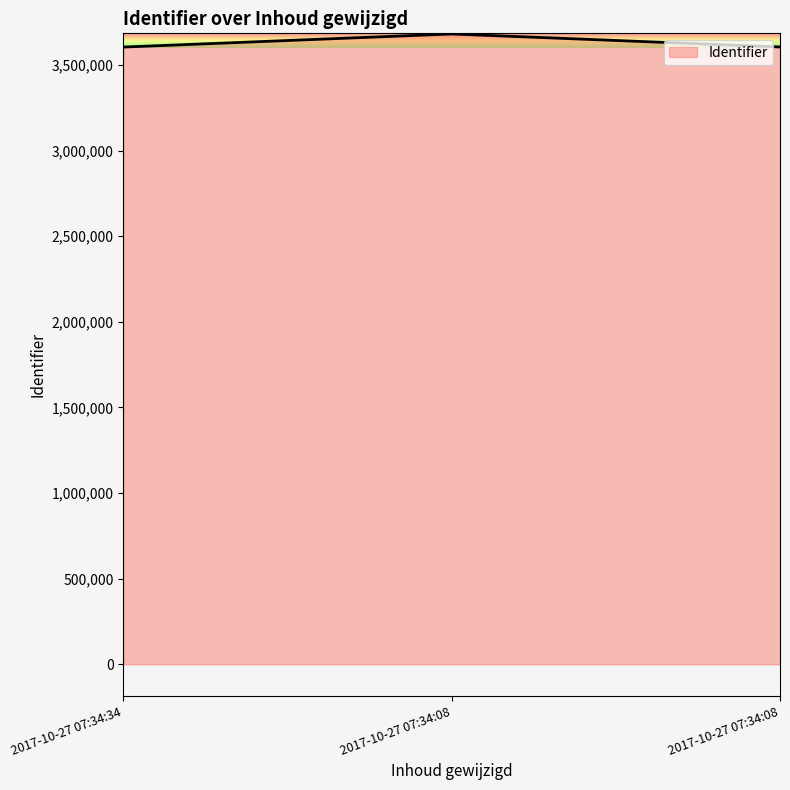

Count the number of data series in this chart.

1